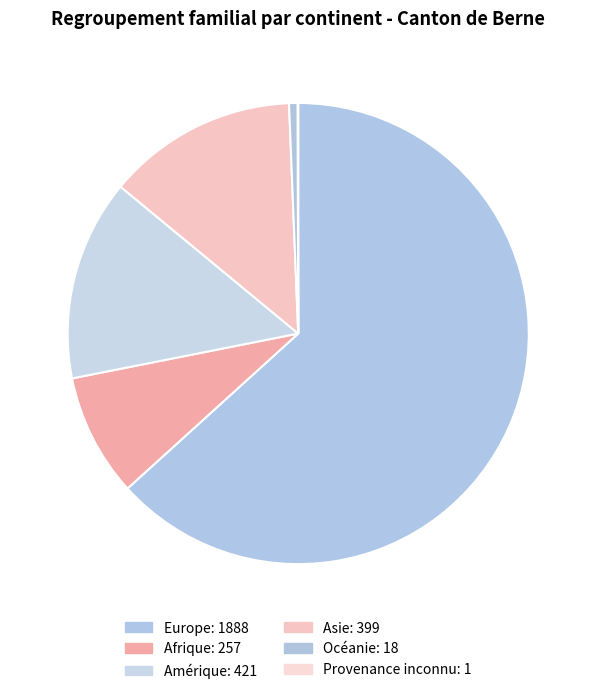

Count the number of slices in the pie.

6